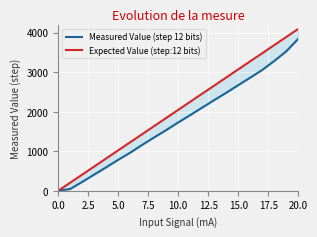

How many lines are shown in the chart?

2